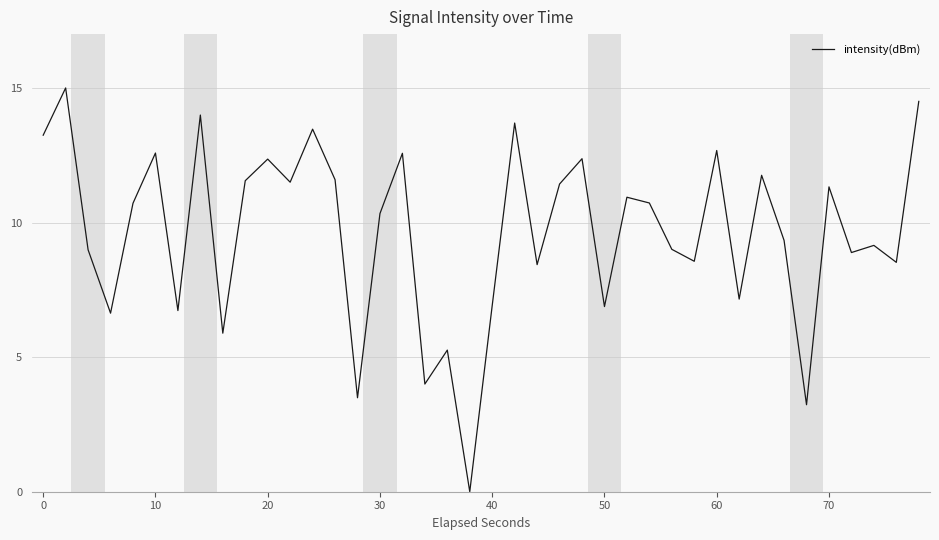

What is the difference between the maximum and minimum values?

15.0